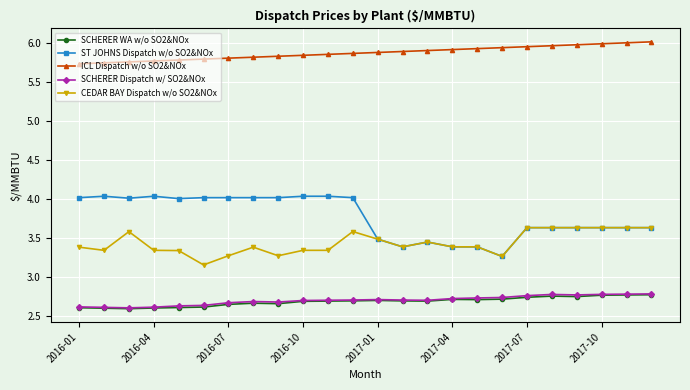

What is the value of the ST JOHNS Dispatch w/o SO2&NOx point at the 8th from the left?

4.0